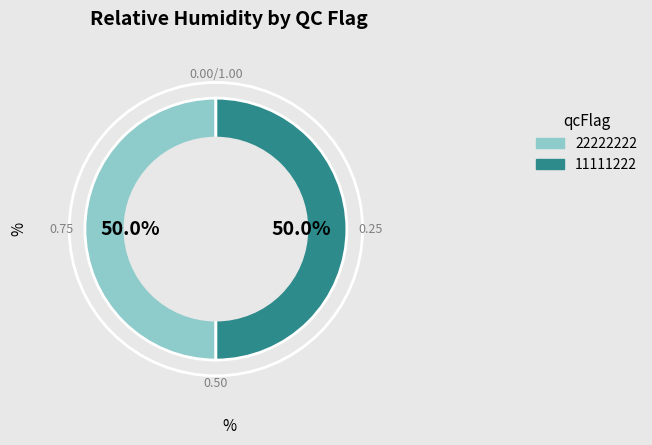

How many segments does this pie chart have?

2